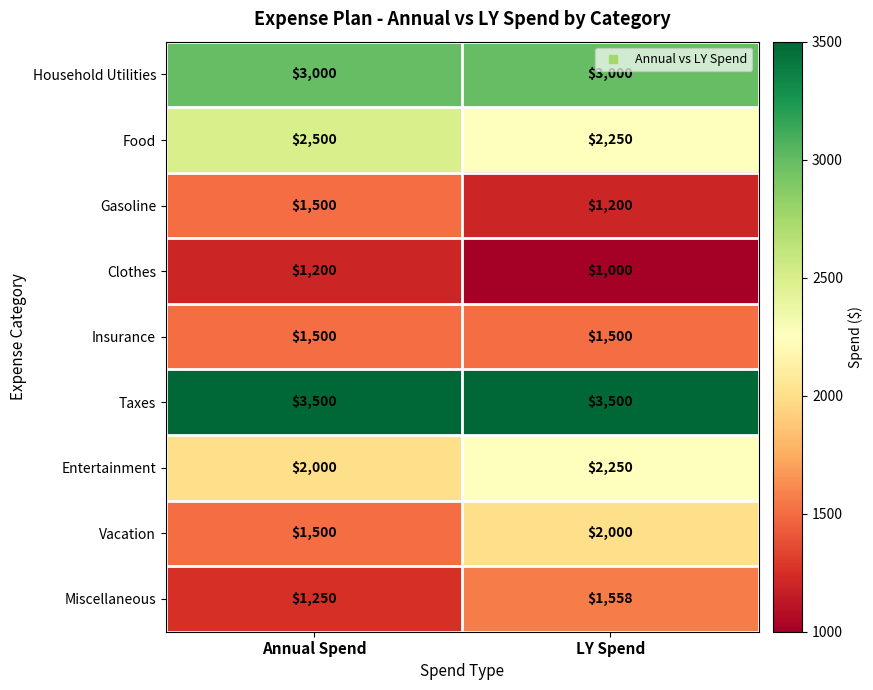

At how many categories does at least one series exceed 1844?

2